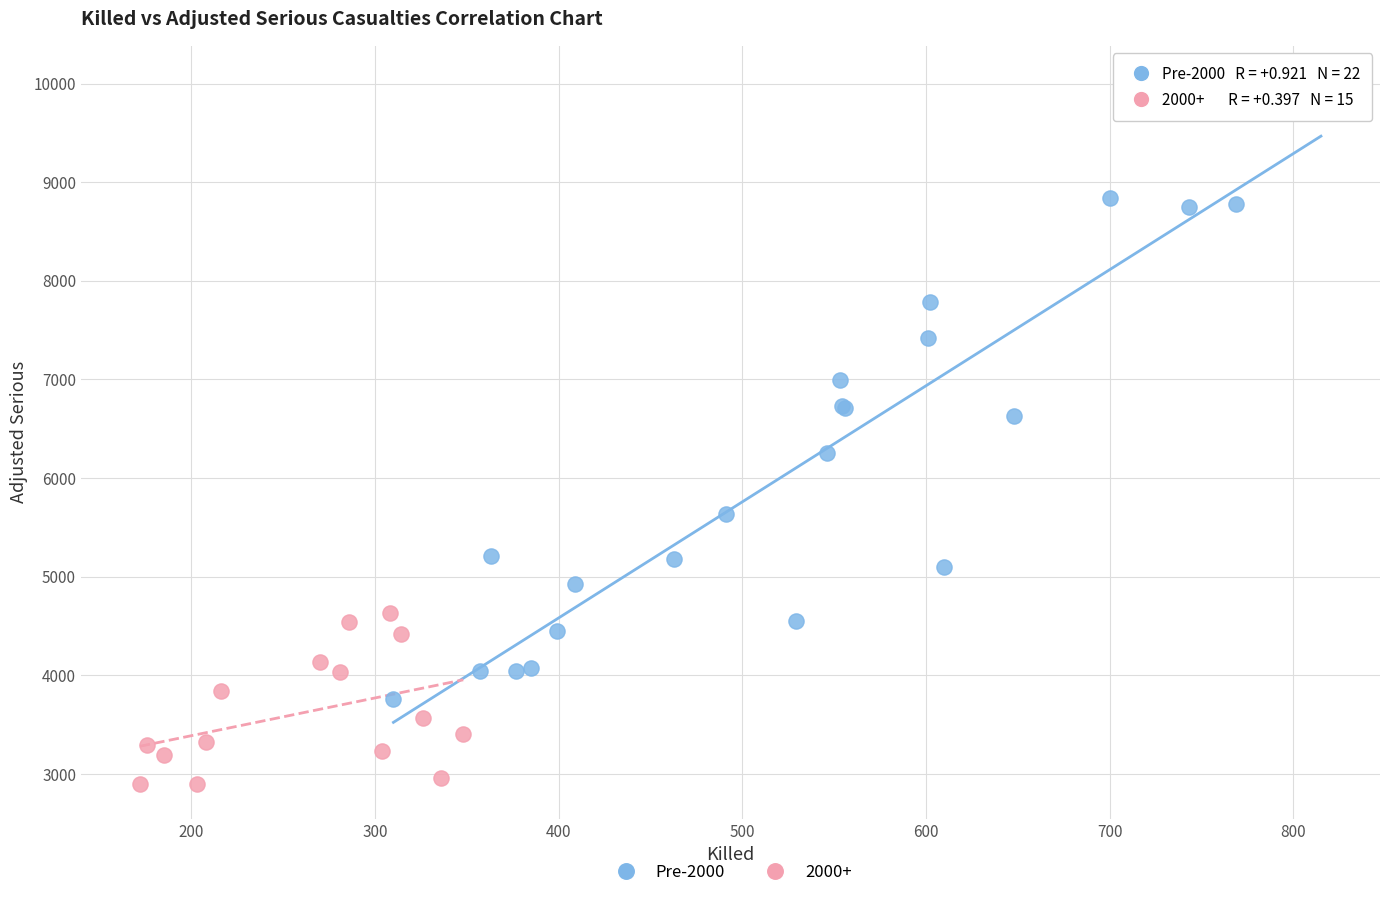

Which series contains the lowest Y value?

2000+